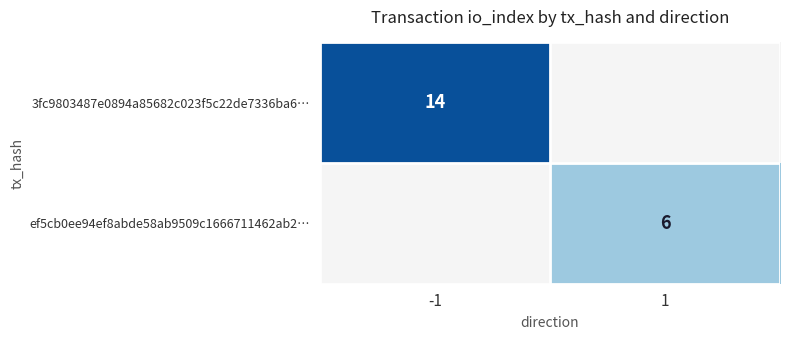

Is it true that ef5cb0ee94ef8abde58ab9509c1666711462ab2… equals 9 at 1?

False